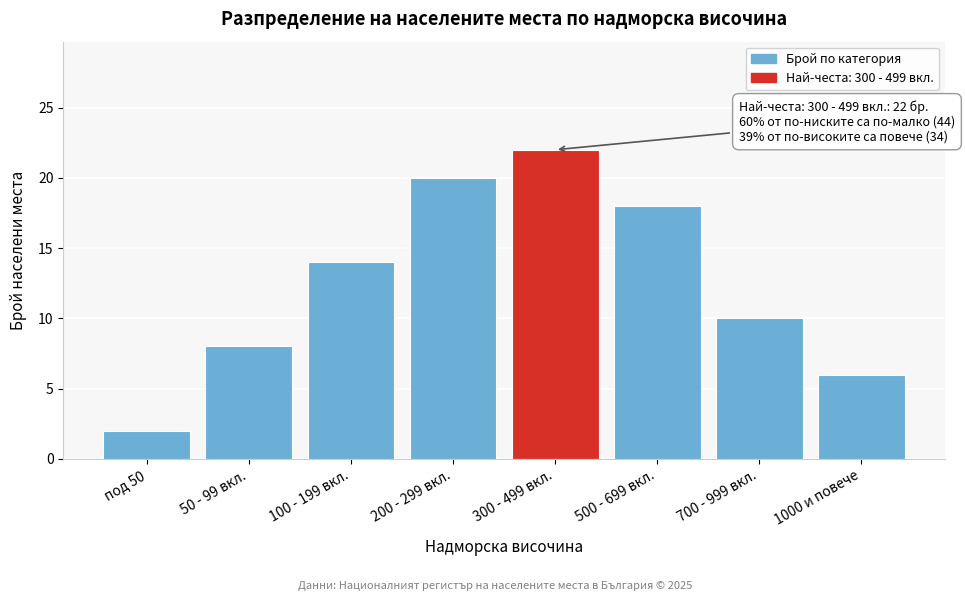

Reading left to right, extract all data points from this chart.

под 50=2	50 - 99 вкл.=8	100 - 199 вкл.=14	200 - 299 вкл.=20	300 - 499 вкл.=22	500 - 699 вкл.=18	700 - 999 вкл.=10	1000 и повече=6